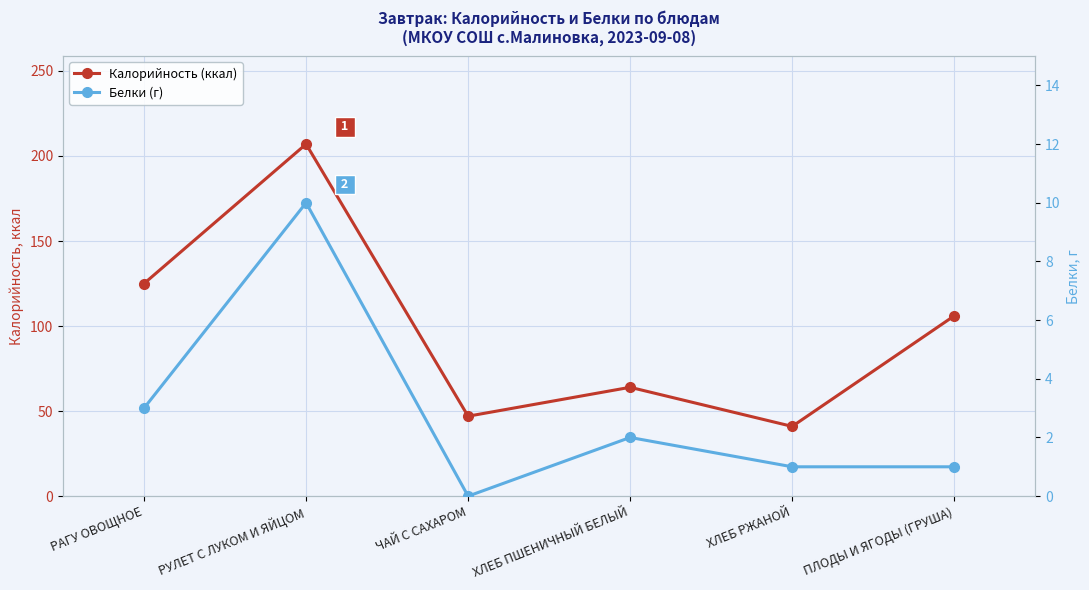

What is the spread (max minus min) of values at ХЛЕБ ПШЕНИЧНЫЙ БЕЛЫЙ?

62